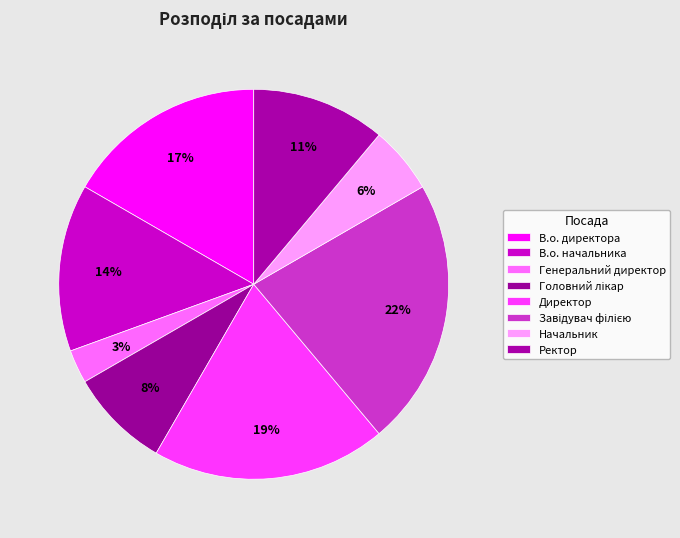

How many slices are in this pie chart?

8